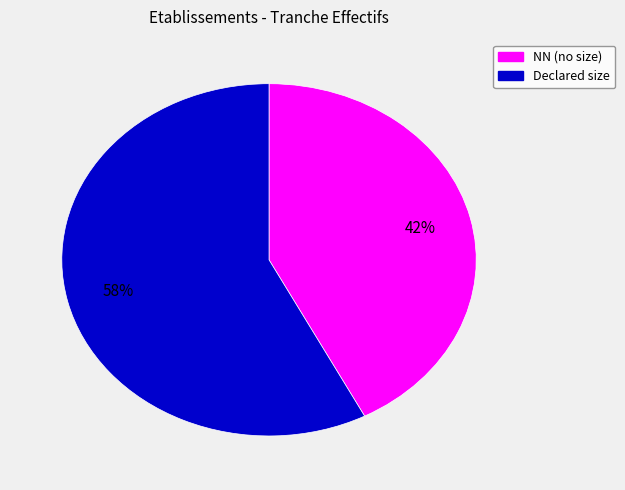

To the nearest percent, what is the average slice percentage?

50%